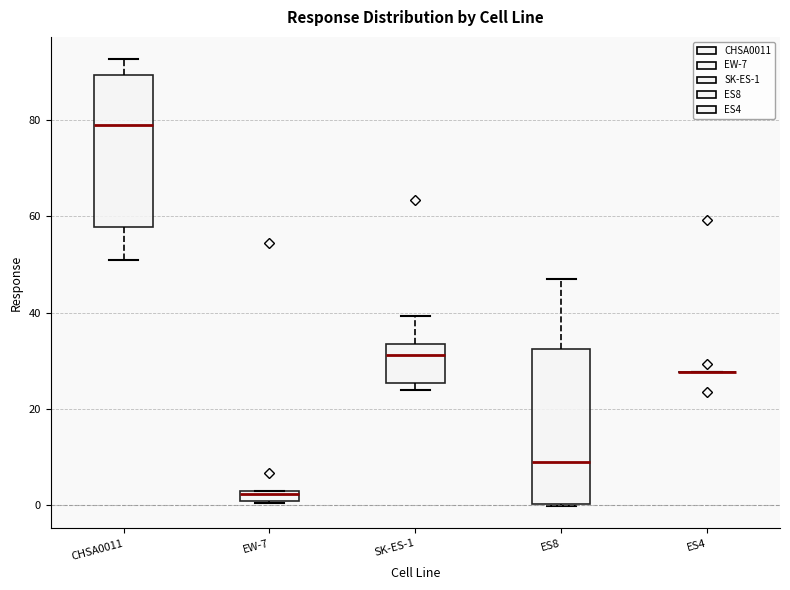

Where is the upper edge of the box for SK-ES-1 on the y-axis? The values are not printed on the chart, so give them approximately, as read against the axis.

34